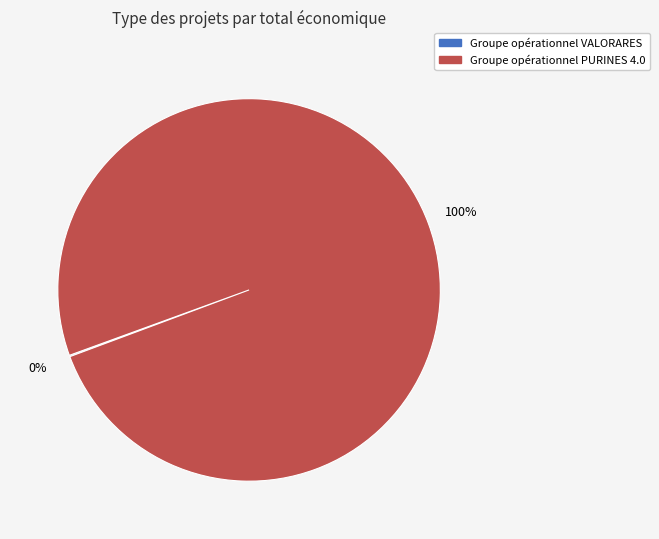

Which slice is the largest?

Groupe opérationnel PURINES 4.0